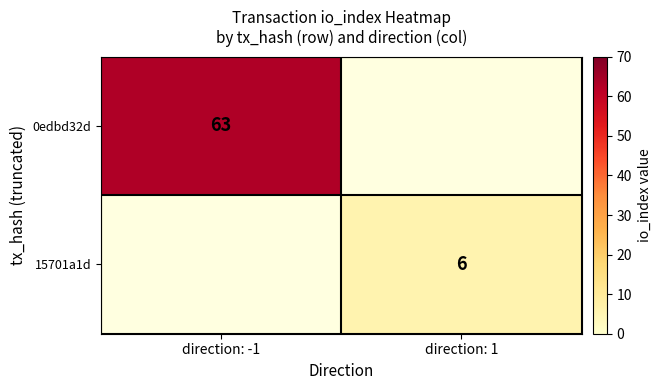

What is the greatest value displayed?

63.0